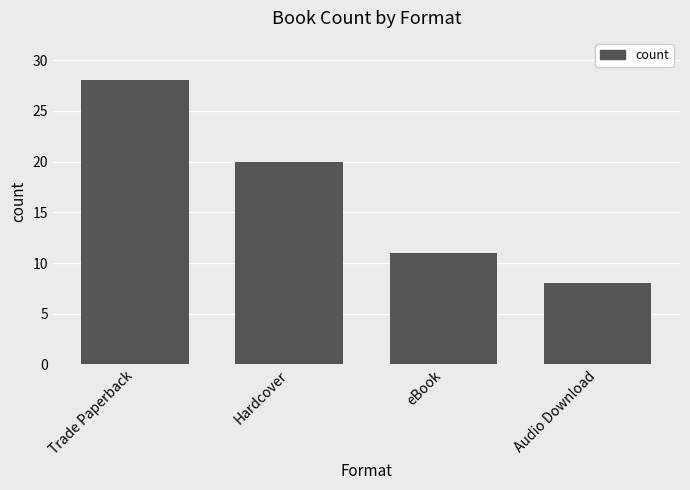

What is the label of the 1st bar from the right?

Audio Download